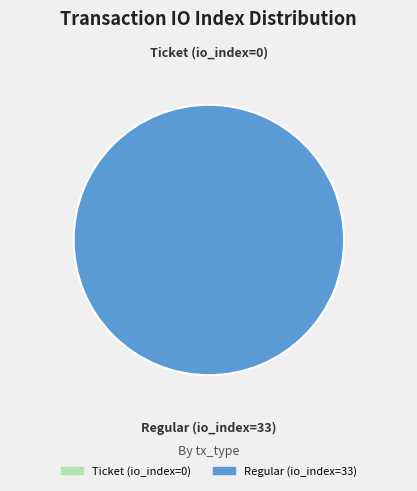

Rank the categories by value from highest to lowest.

Regular (io_index=33), Ticket (io_index=0)